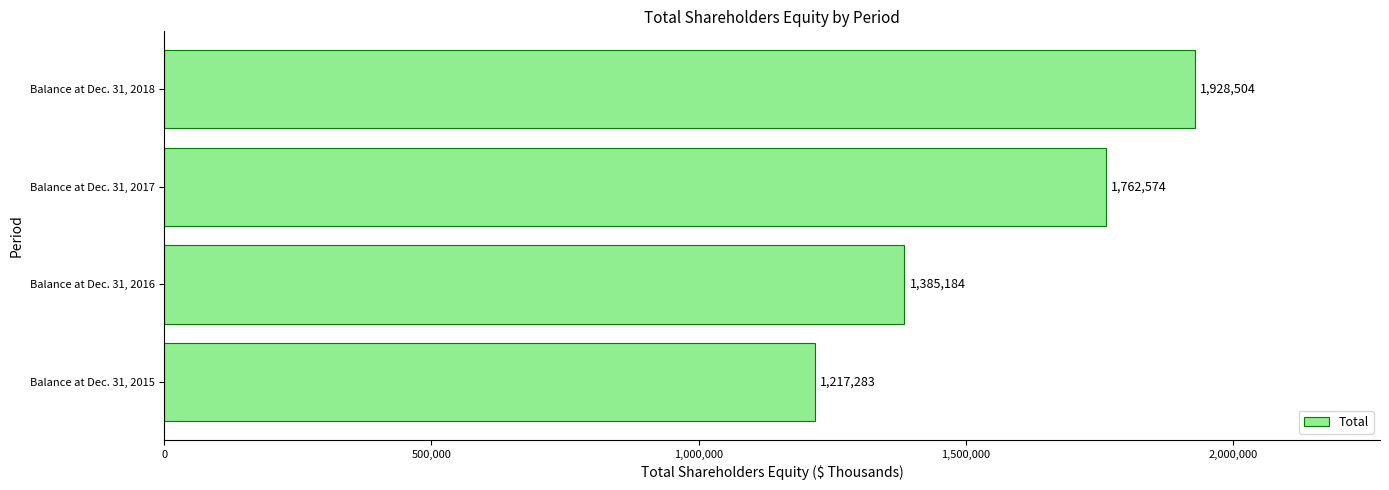

How many bars are there in total?

4